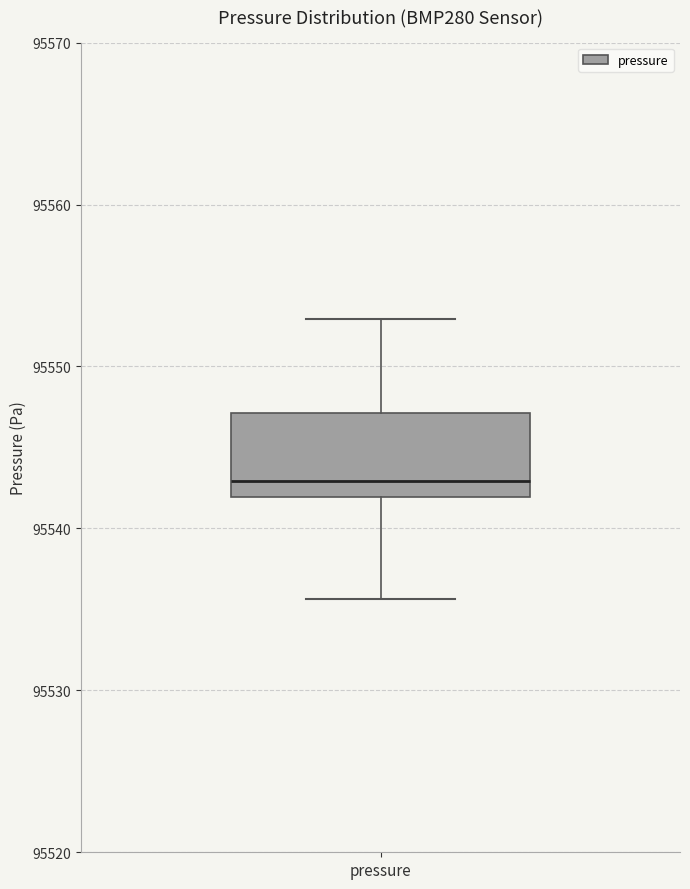

Read this box plot against the y-axis: the position of the median line, the range covered by the box, and the ends of both whiskers. The values are not printed on the chart, so give them approximately, as read against the axis.

median 95543, box 95542 to 95547, whiskers 95536 to 95553